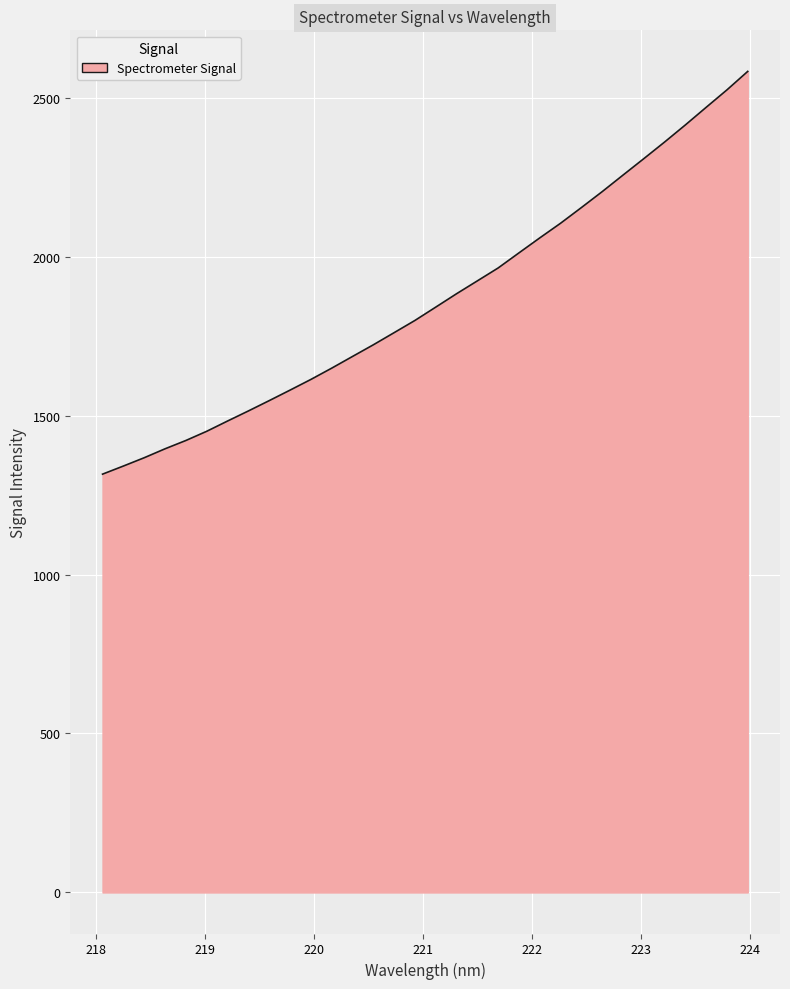

How many values are below 1841?

16